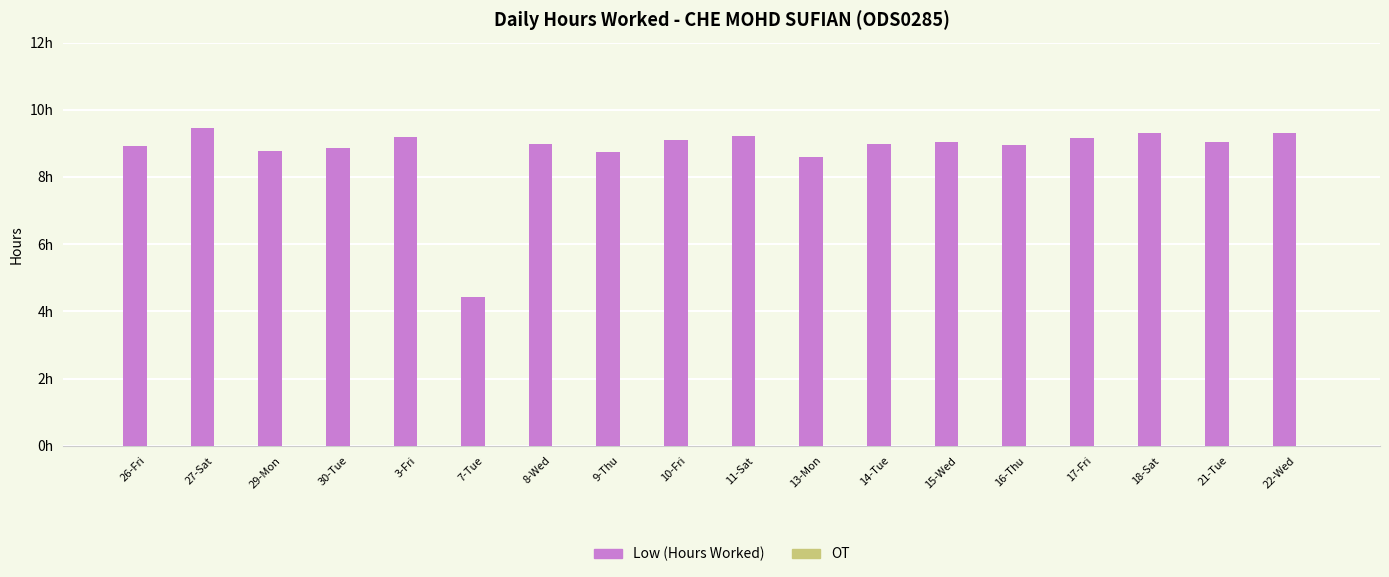

Are the bars horizontal?

No